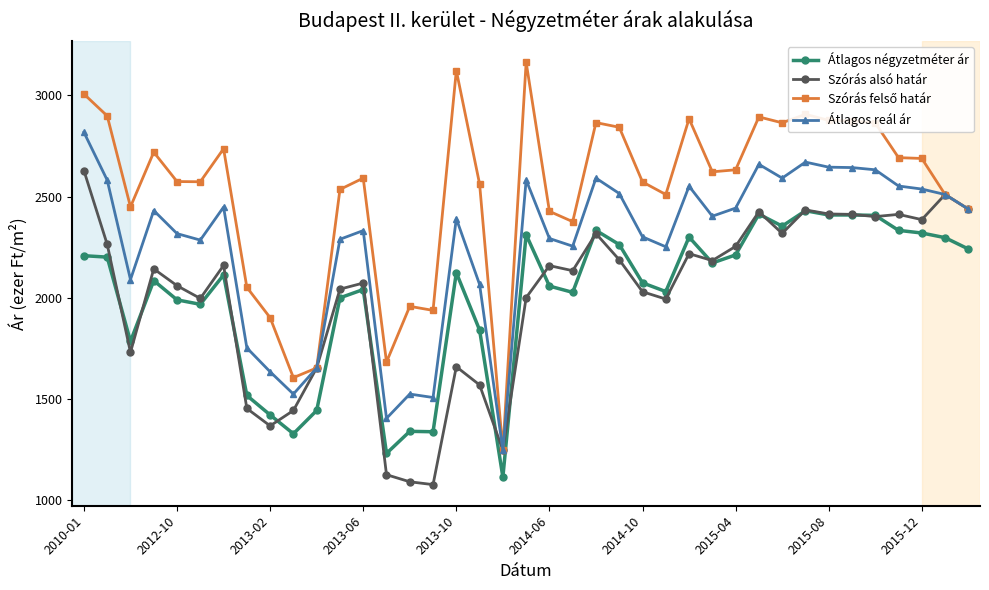

Count the number of categories in the chart.

39